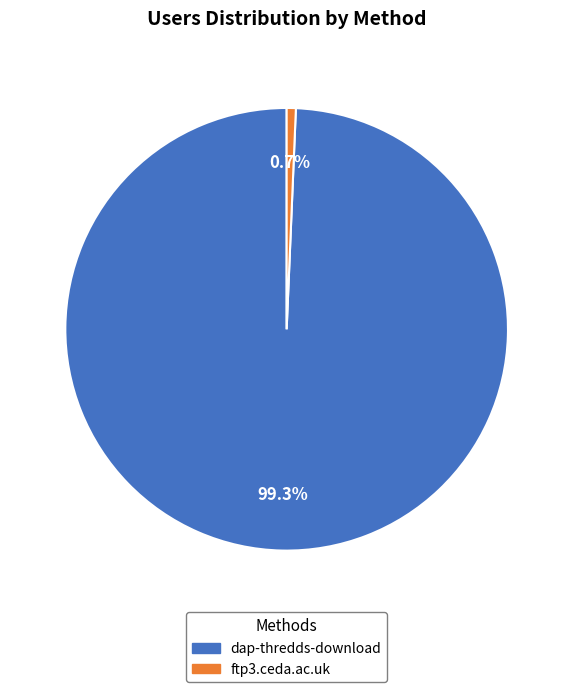

What percentage is the dap-thredds-download slice, to the nearest percent?

99%